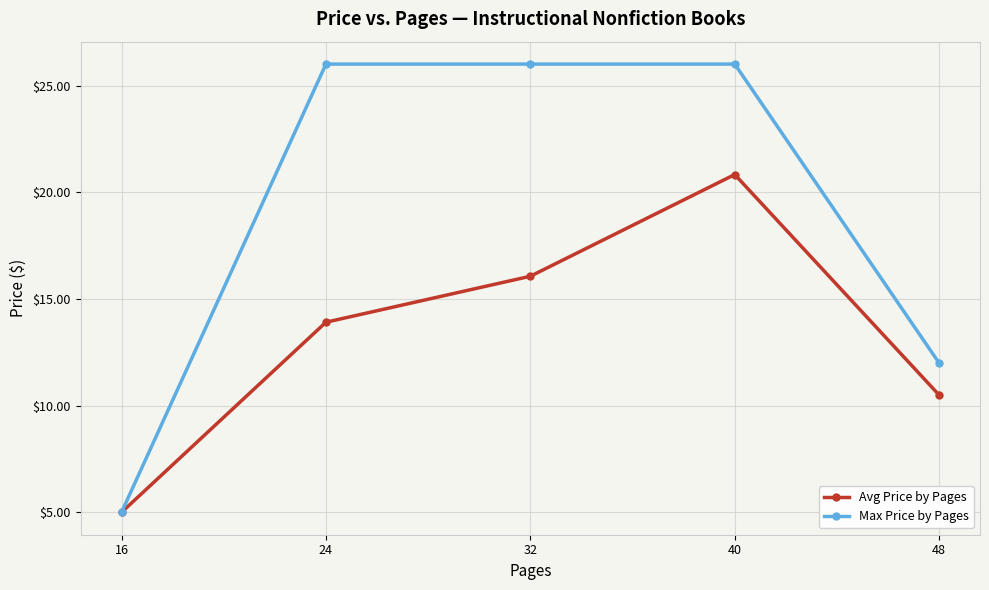

List the labels in order of Avg Price by Pages value, largest first.

40, 32, 24, 48, 16